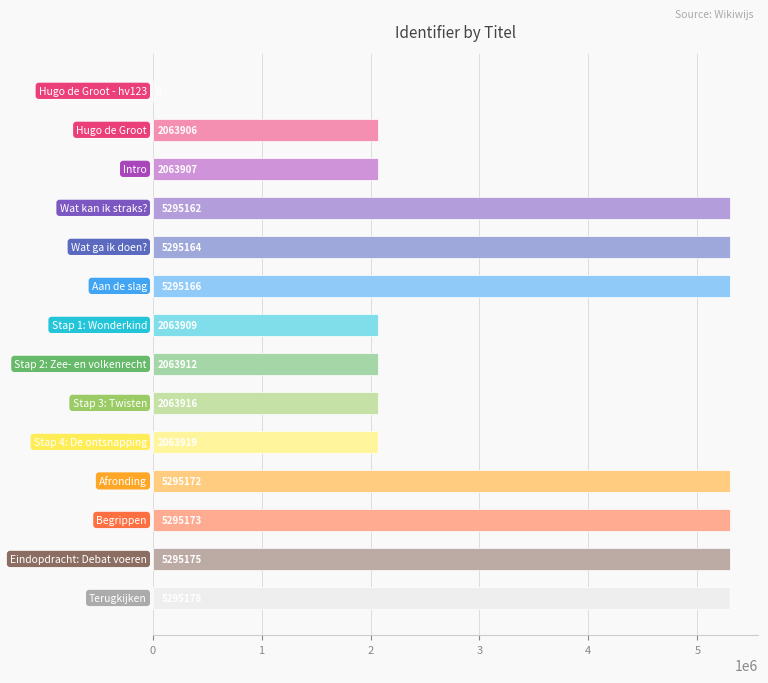

What is the sum of all values?

49449659